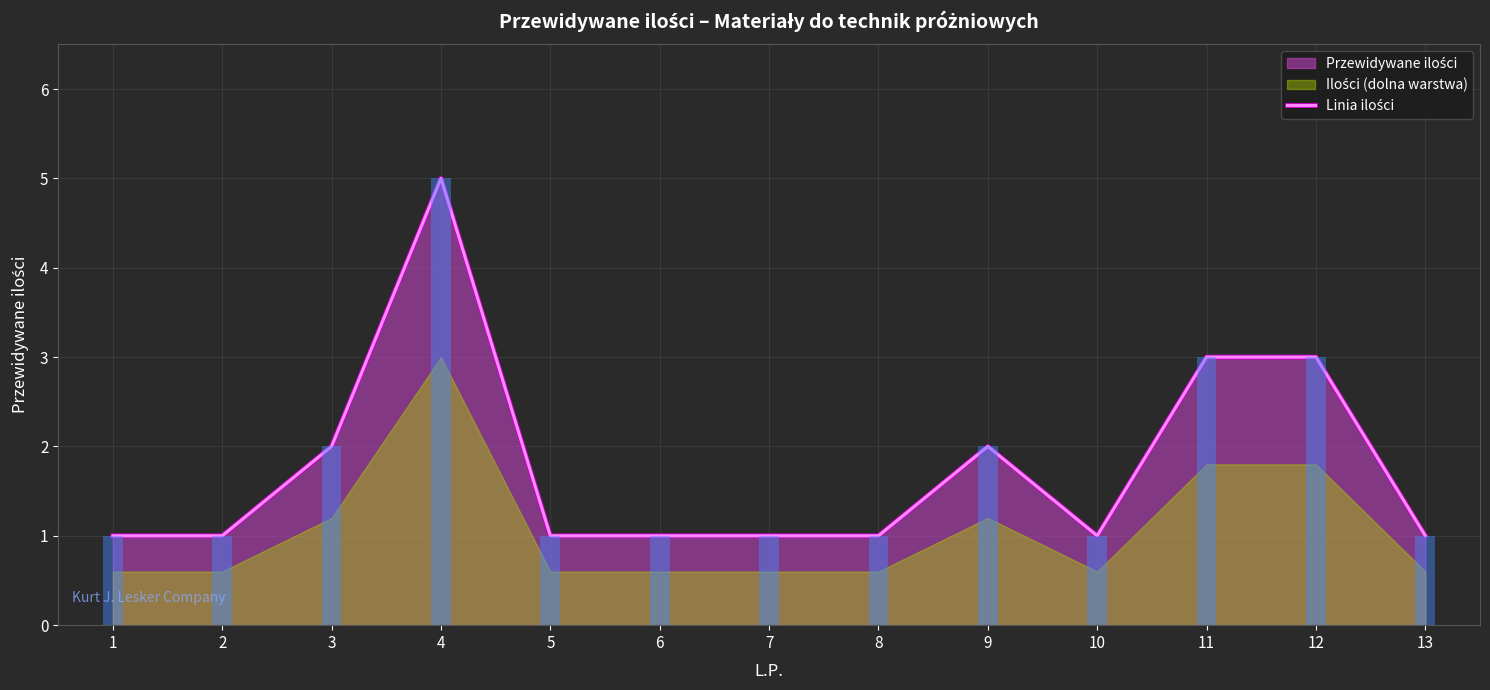

Are the bars grouped side by side (vs. stacked)?

No